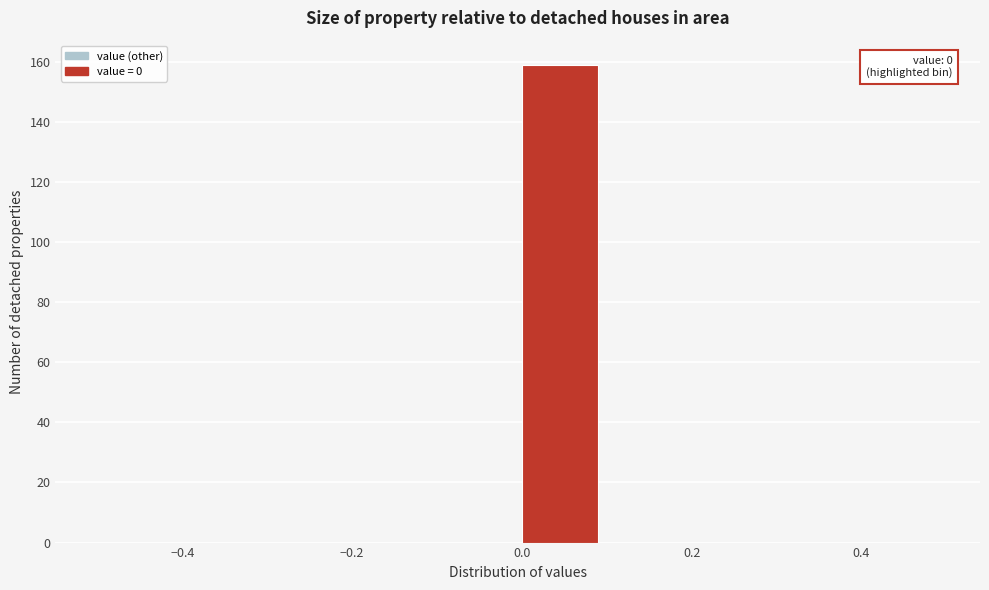

Over which range of the x-axis is the bar tallest?

0.0 to 0.1